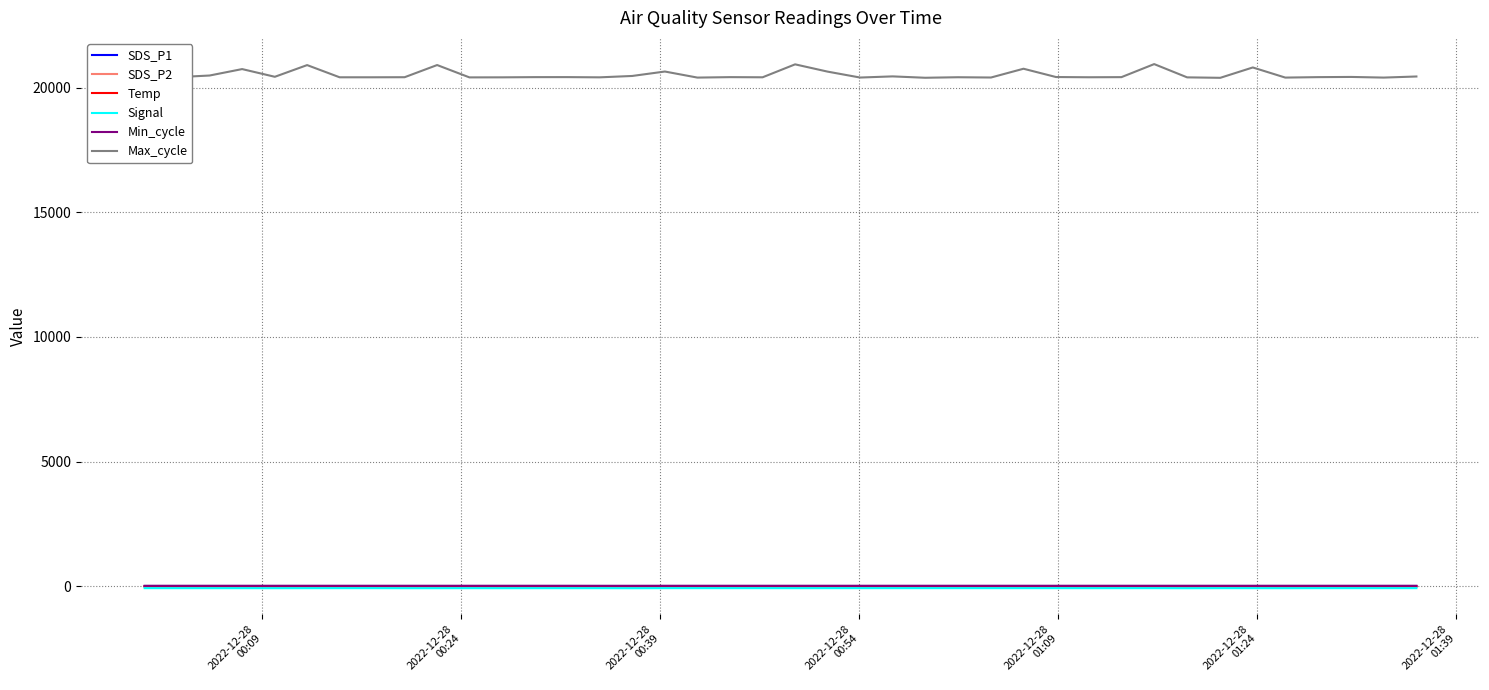

What is the greatest value displayed?

20940.0